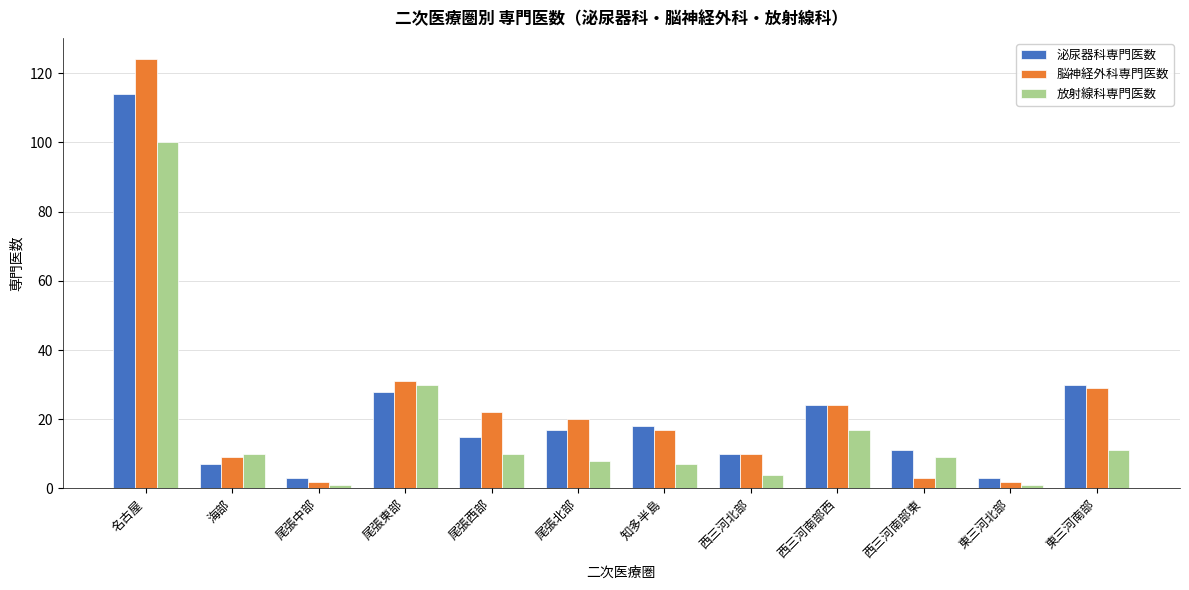

What is the difference between the 脳神経外科専門医数 values at 海部 and 東三河北部?

7